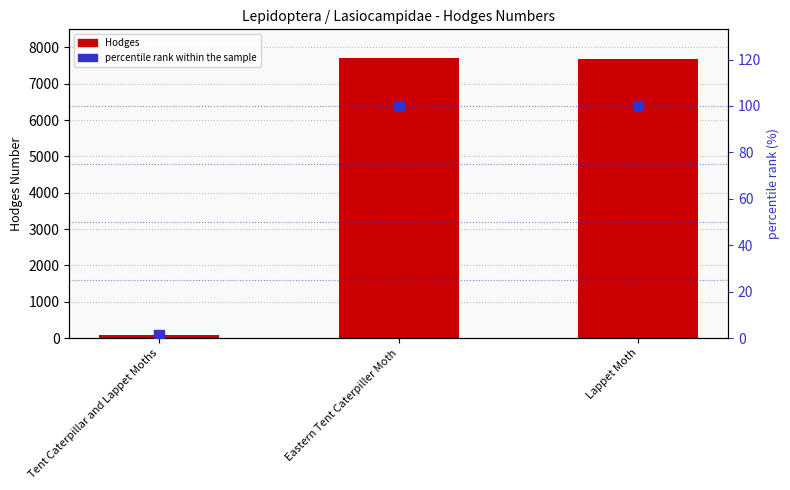

Which series contains the lowest Y value?

percentile rank within the sample